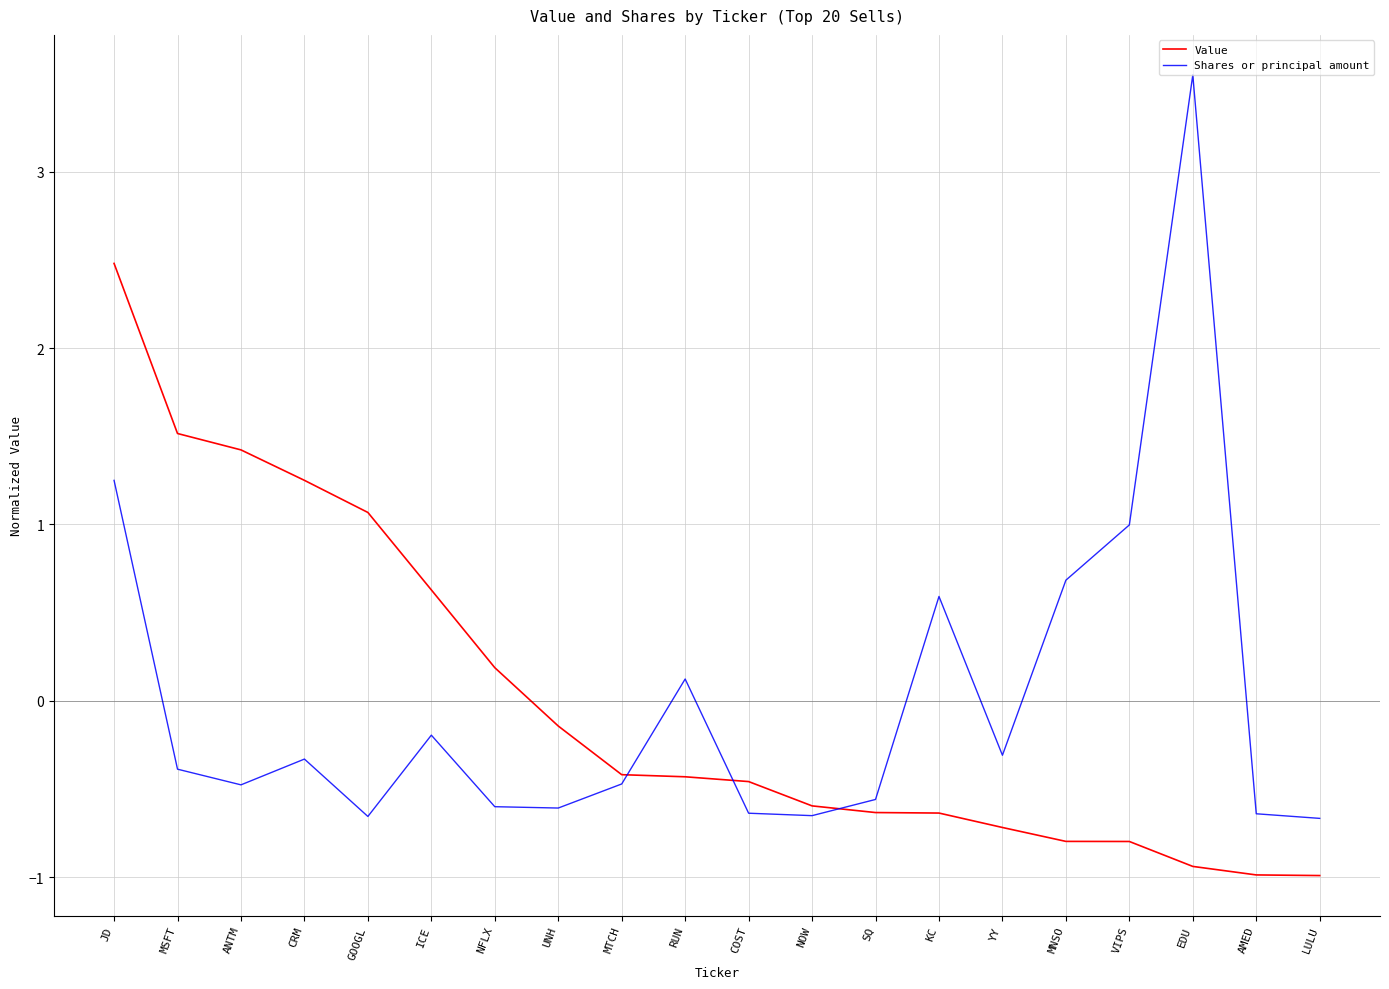

What is the maximum value for Value?

2.5